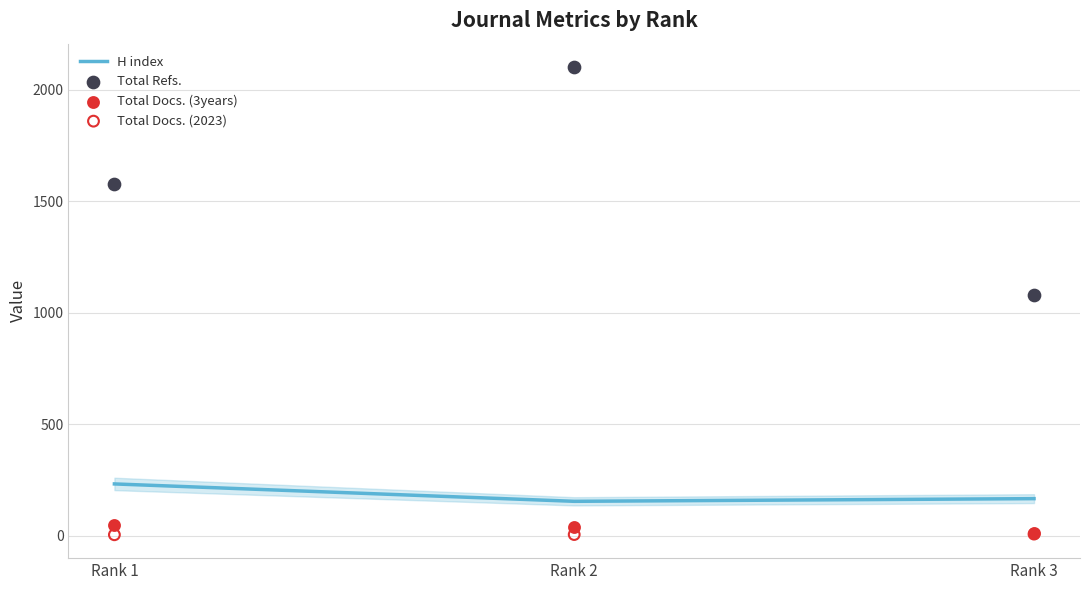

At how many categories does at least one series exceed 1828?

1